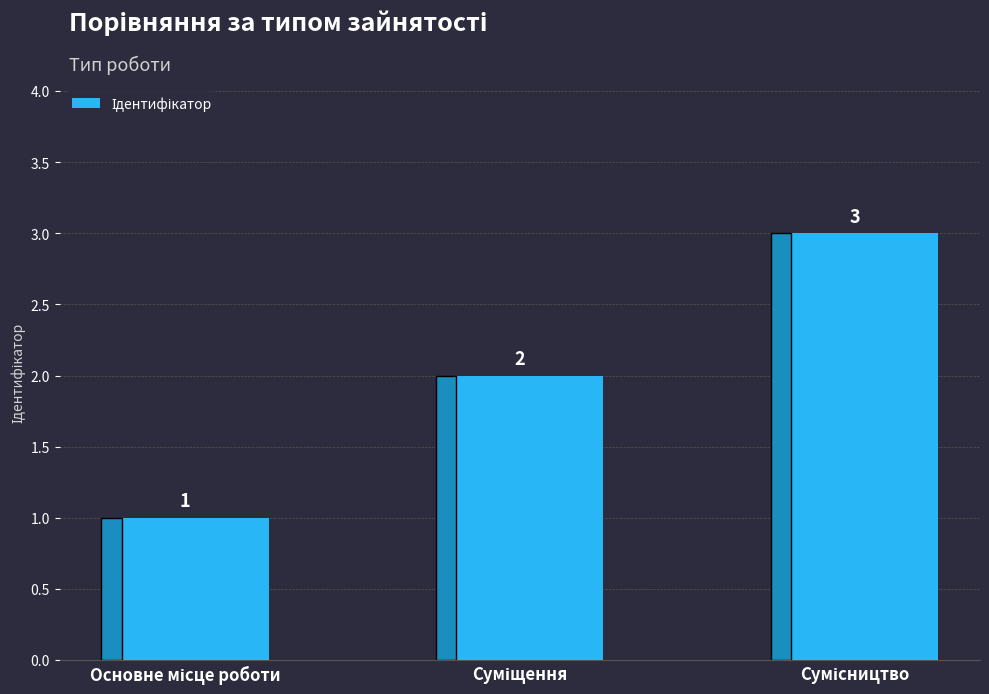

What is the value of the 1st bar from the left?

1